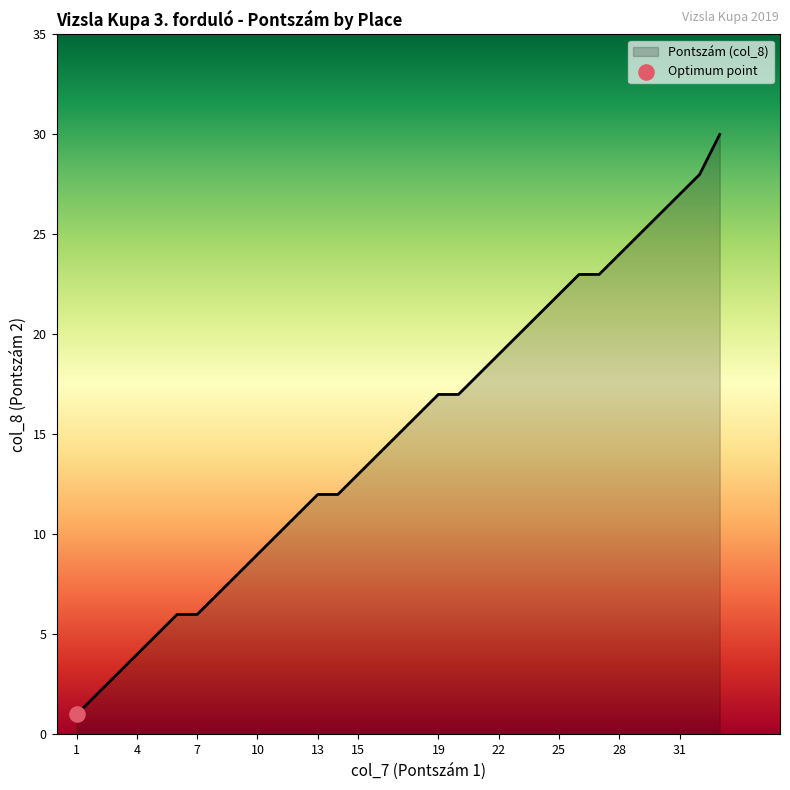

What is the change in value from 24 to 25?

+1